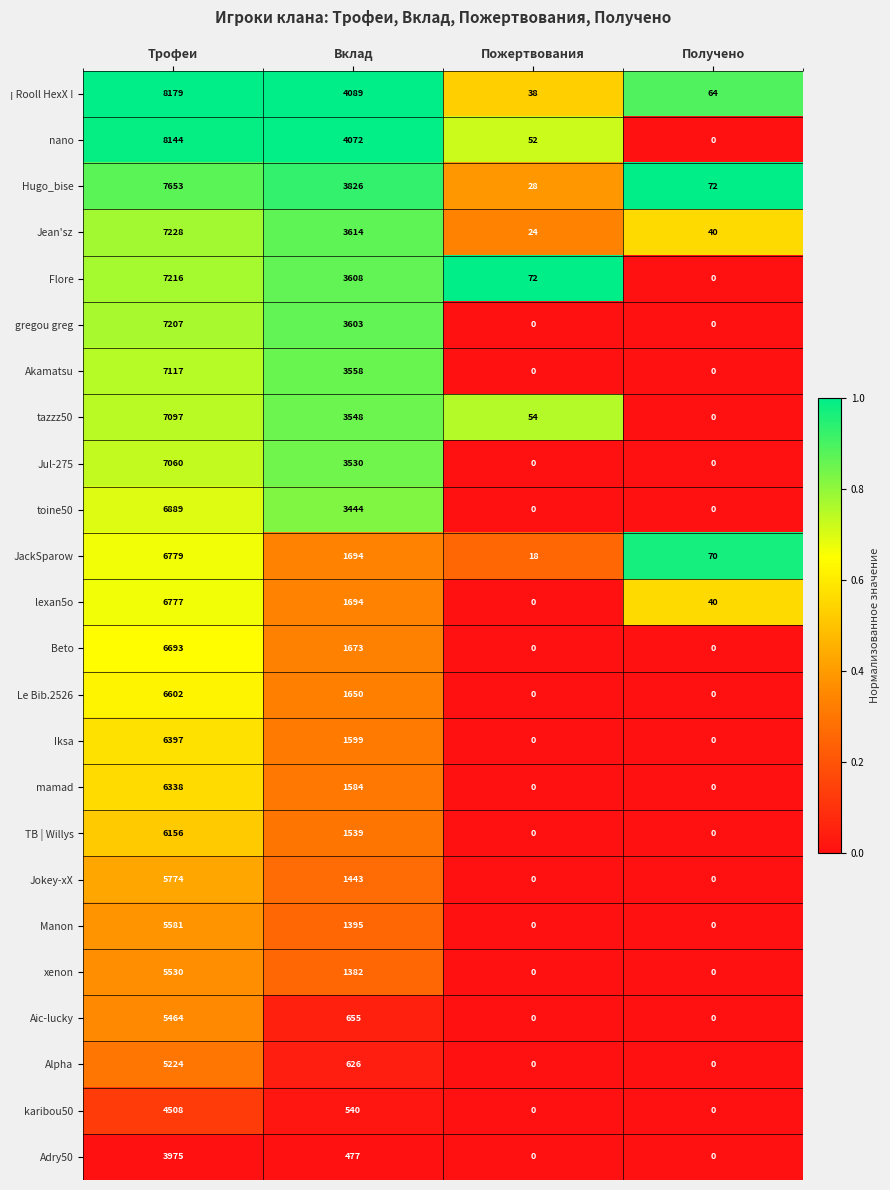

The value of Iksa at Вклад is 1599. True or false?

True